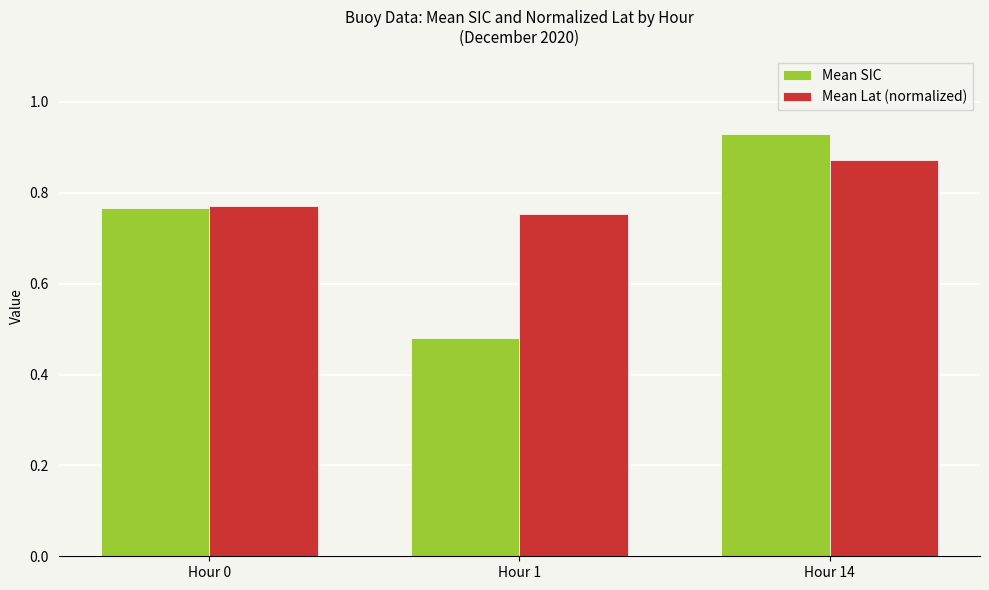

At how many categories does at least one series exceed 0?

3